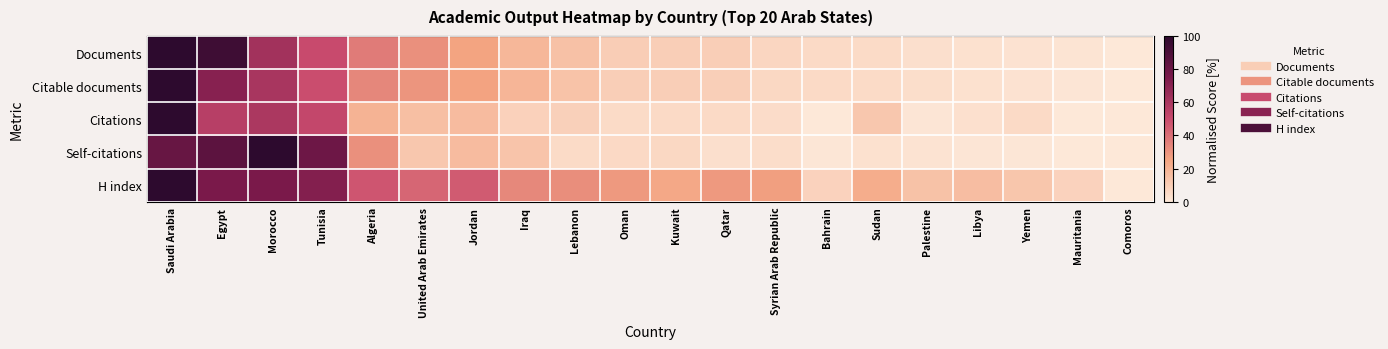

Reading left to right, extract all data points from this chart.

Documents: Saudi Arabia=100.0	Egypt=94.4	Morocco=62.2	Tunisia=50.1	Algeria=36.5	United Arab Emirates=30.7	Jordan=25.0	Iraq=18.3	Lebanon=14.6	Oman=9.9	Kuwait=9.5	Qatar=9.4	Syrian Arab Republic=6.6	Bahrain=5.3	Sudan=5.0	Palestine=3.4	Libya=2.5	Yemen=2.2	Mauritania=1.2	Comoros=0.0
Citable documents: Saudi Arabia=100.0	Egypt=70.9	Morocco=60.2	Tunisia=49.4	Algeria=33.5	United Arab Emirates=29.6	Jordan=25.6	Iraq=18.8	Lebanon=13.9	Oman=9.7	Kuwait=9.7	Qatar=9.2	Syrian Arab Republic=6.1	Bahrain=5.3	Sudan=4.7	Palestine=3.6	Libya=2.7	Yemen=2.3	Mauritania=1.2	Comoros=0.0
Citations: Saudi Arabia=100.0	Egypt=55.7	Morocco=59.4	Tunisia=51.8	Algeria=19.8	United Arab Emirates=15.6	Jordan=16.7	Iraq=8.6	Lebanon=8.8	Oman=5.1	Kuwait=5.1	Qatar=5.4	Syrian Arab Republic=4.5	Bahrain=0.4	Sudan=12.3	Palestine=1.0	Libya=2.8	Yemen=5.3	Mauritania=0.2	Comoros=0.0
Self-citations: Saudi Arabia=81.0	Egypt=84.5	Morocco=100.0	Tunisia=79.0	Algeria=30.8	United Arab Emirates=12.1	Jordan=16.7	Iraq=13.5	Lebanon=4.9	Oman=5.5	Kuwait=6.0	Qatar=3.3	Syrian Arab Republic=4.1	Bahrain=0.7	Sudan=2.6	Palestine=1.6	Libya=0.9	Yemen=0.5	Mauritania=0.3	Comoros=0.0
H index: Saudi Arabia=100.0	Egypt=75.0	Morocco=75.0	Tunisia=71.9	Algeria=46.9	United Arab Emirates=42.2	Jordan=45.3	Iraq=32.8	Lebanon=31.2	Oman=28.1	Kuwait=23.4	Qatar=28.1	Syrian Arab Republic=26.6	Bahrain=7.8	Sudan=21.9	Palestine=14.1	Libya=15.6	Yemen=12.5	Mauritania=7.8	Comoros=0.0